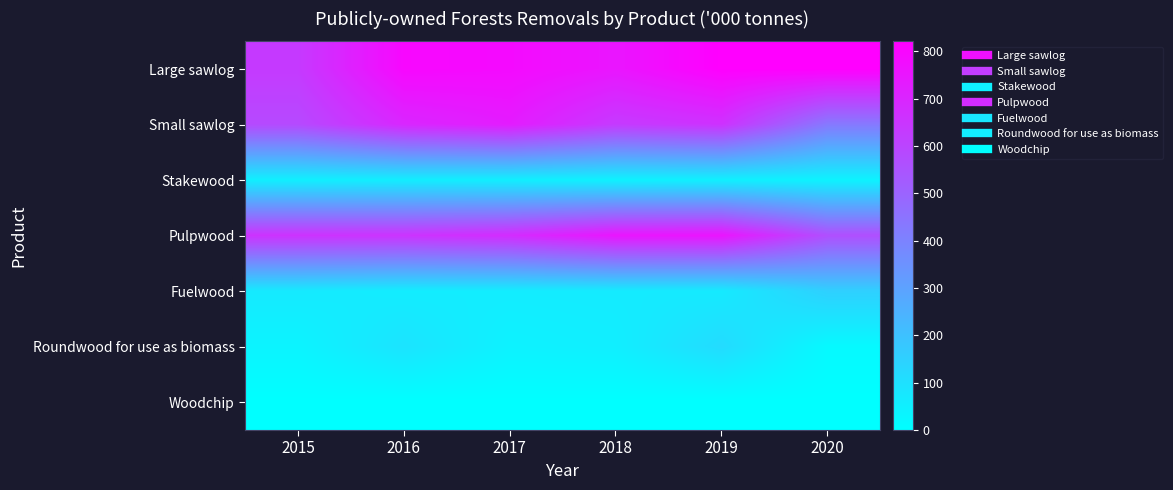

Reading left to right, extract all data points from this chart.

Large sawlog: 2015=633	2016=796	2017=787	2018=751	2019=820	2020=821
Small sawlog: 2015=584	2016=697	2017=733	2018=633	2019=662	2020=433
Stakewood: 2015=50	2016=56	2017=52	2018=43	2019=49	2020=40
Pulpwood: 2015=658	2016=655	2017=680	2018=752	2019=755	2020=566
Fuelwood: 2015=70	2016=60	2017=61	2018=66	2019=69	2020=153
Roundwood for use as biomass: 2015=37	2016=90	2017=43	2018=54	2019=116	2020=20
Woodchip: 2015=0	2016=0	2017=0	2018=0	2019=0	2020=0